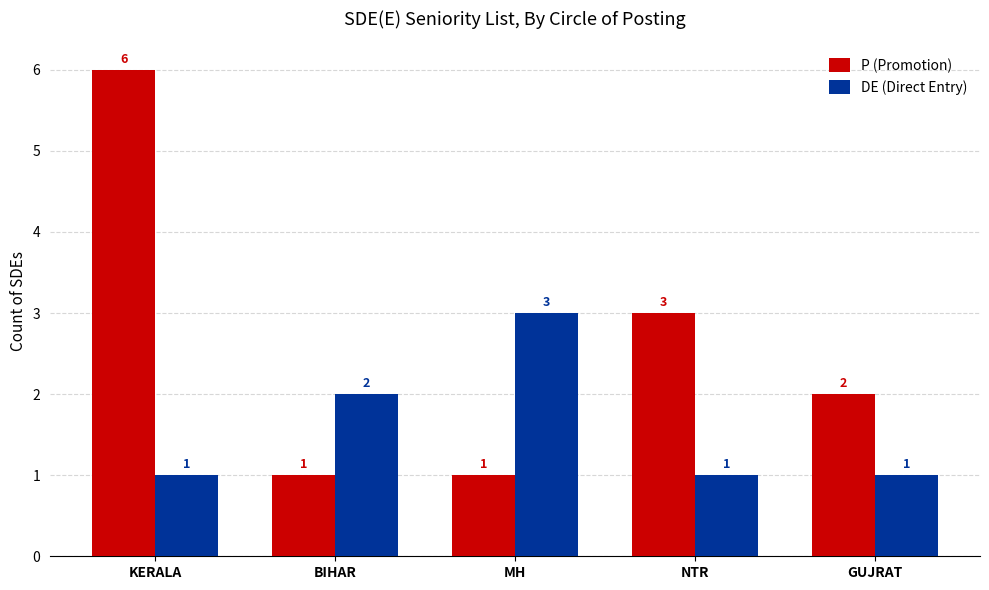

Does the chart contain any negative values?

No